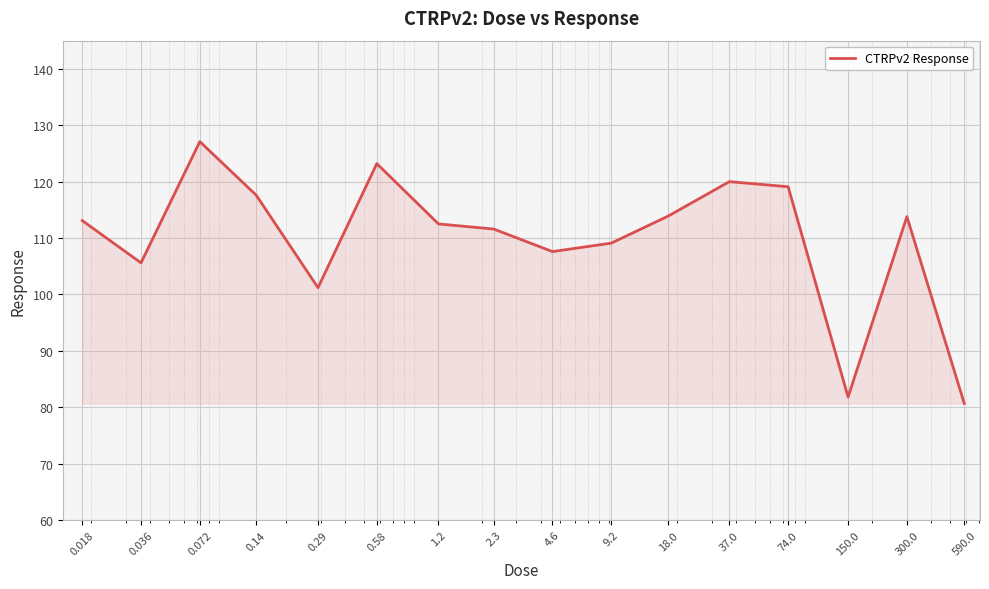

What is the difference between the maximum and minimum values?

46.4